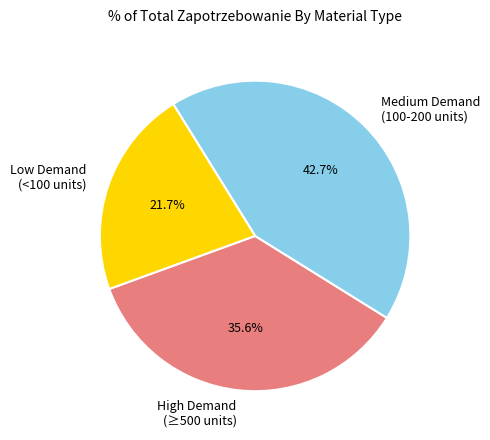

Is there any slice that represents more than half of the pie?

No